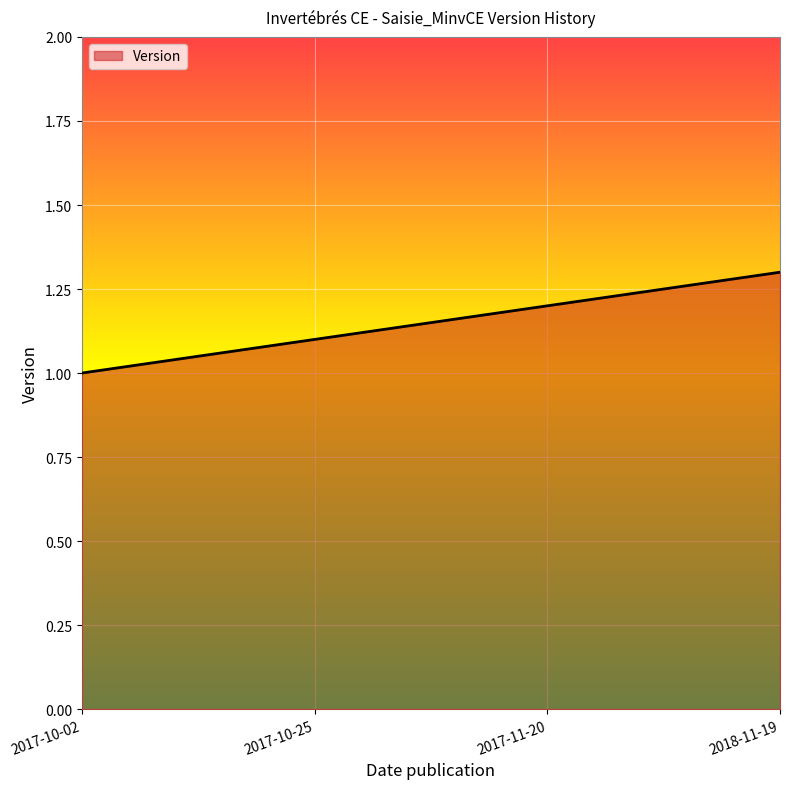

What is the approximate value at 2018-11-19?

1.3